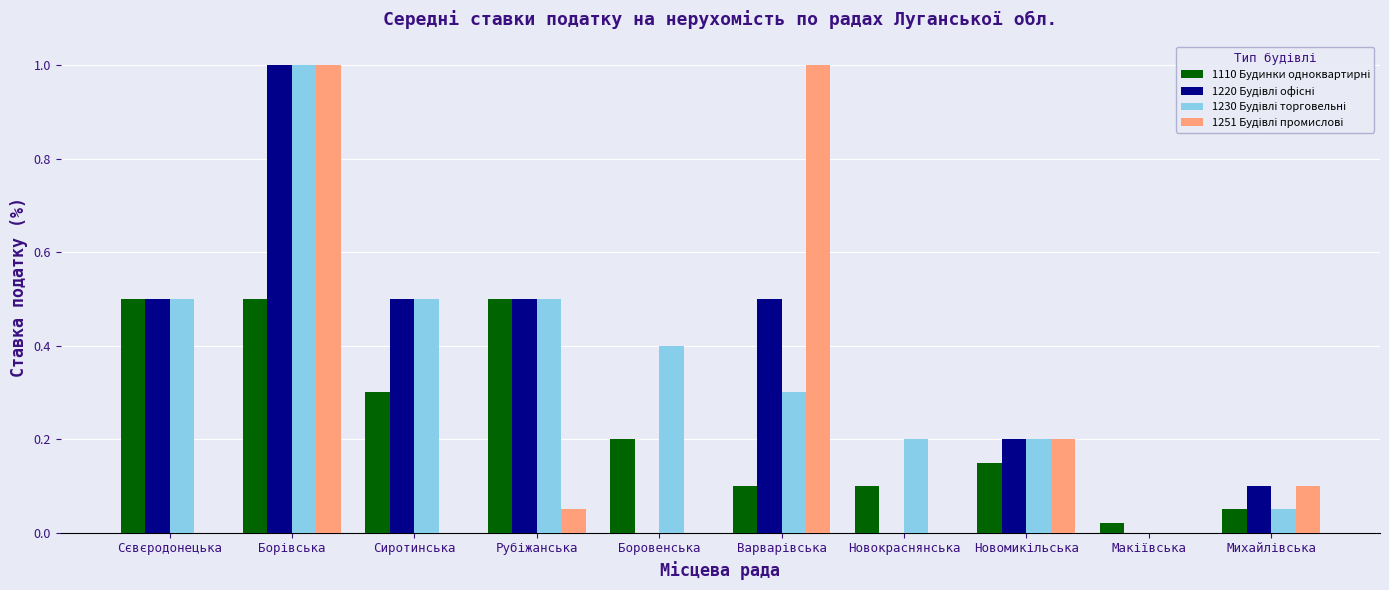

At which label is 1230 Будівлі торговельні closest to 0?

Макіївська